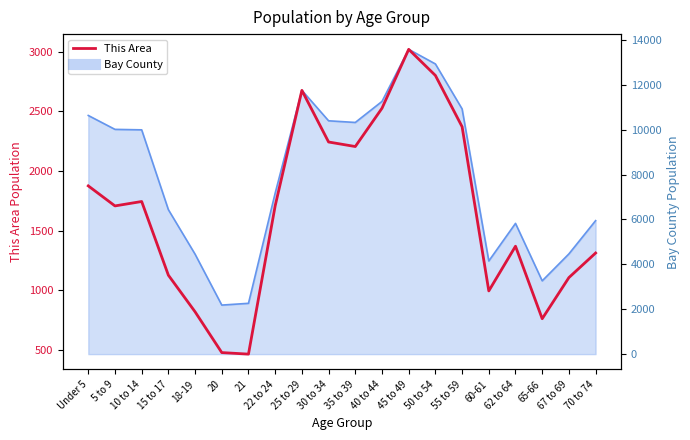

Reading right to left, transcribe all the data shown in this chart.

1313	1107	762	1370	995	2372	2802	3021	2527	2206	2244	2677	1709	465	478	820	1127	1745	1708	1876